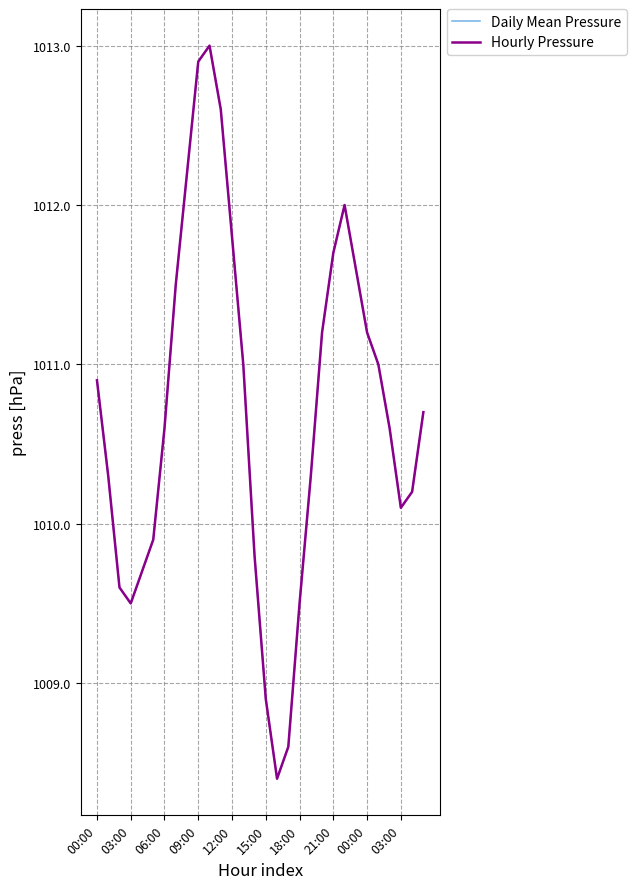

Rank the series by their maximum value, from lowest to highest.

Daily Mean Pressure, Hourly Pressure